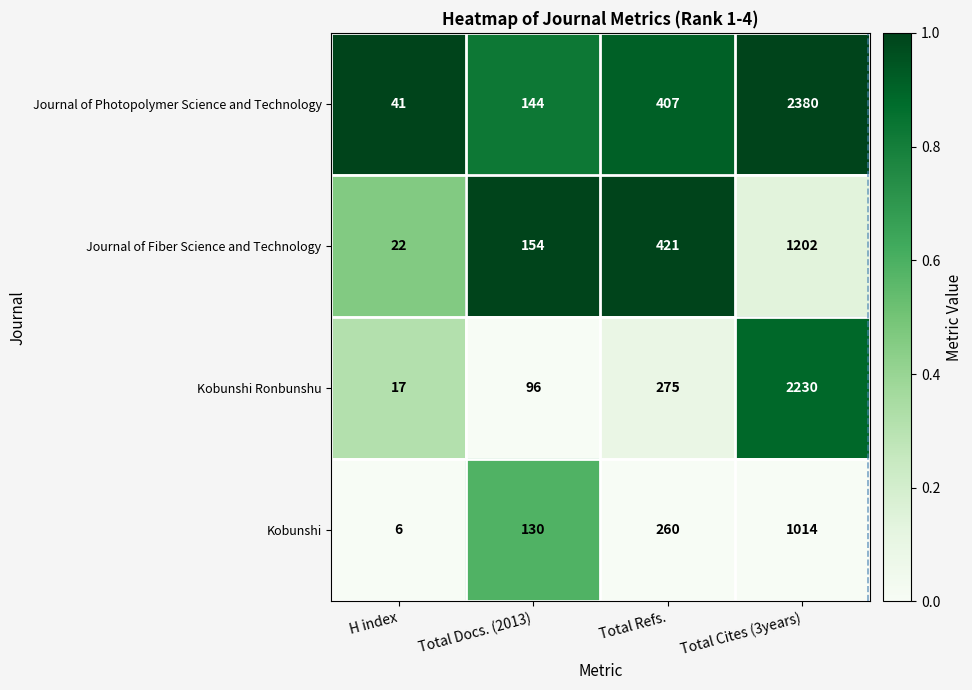

List the series in order of their overall mean, lowest first.

Kobunshi, Journal of Fiber Science and Technology, Kobunshi Ronbunshu, Journal of Photopolymer Science and Technology